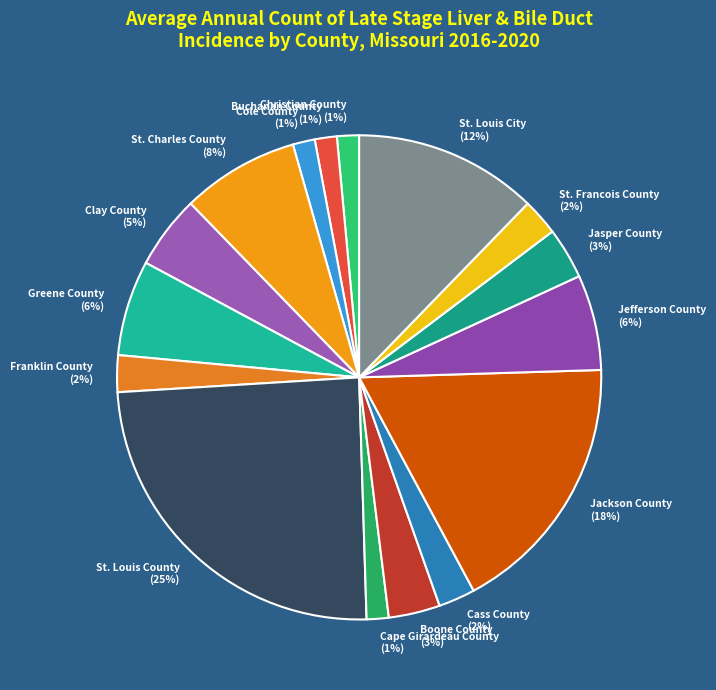

Is Cole County the majority of the pie?

No